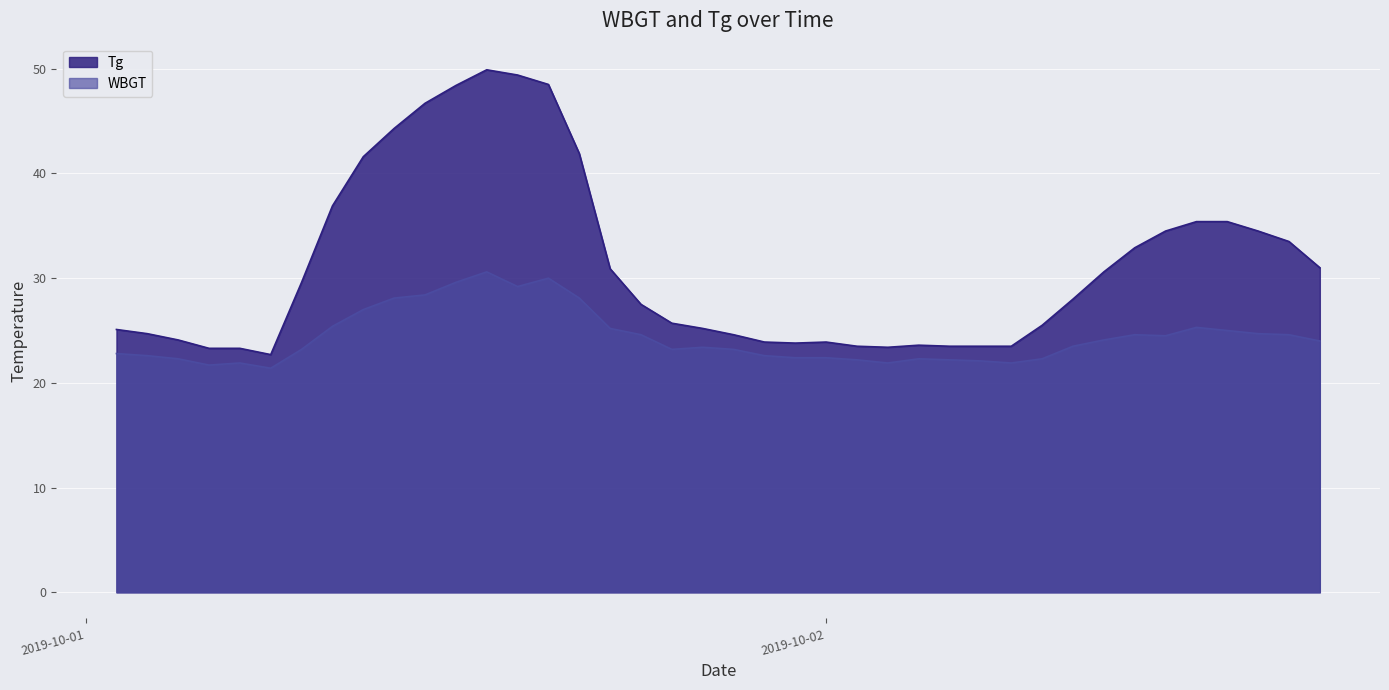

What is the smallest value displayed?

21.4